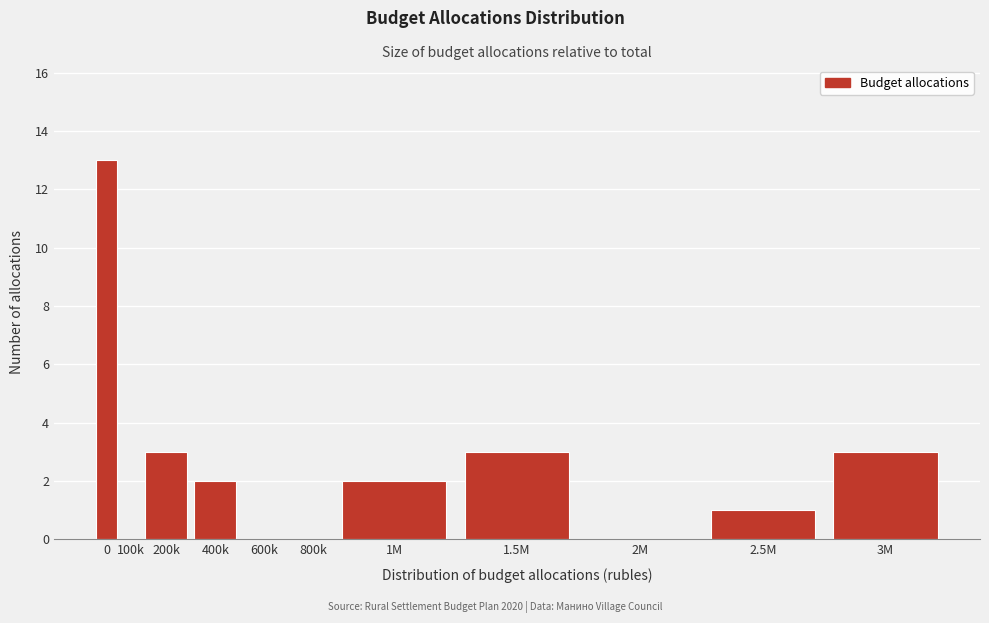

Is it true that the value at 600k is -7?

False